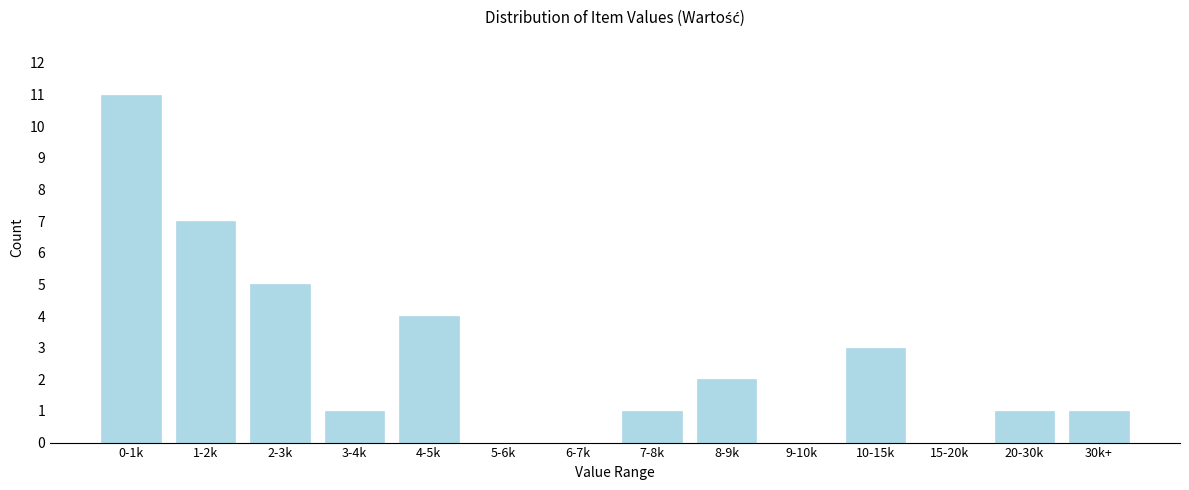

Reading left to right, list all the values displayed in this chart.

0-1k=11	1-2k=7	2-3k=5	3-4k=1	4-5k=4	5-6k=0	6-7k=0	7-8k=1	8-9k=2	9-10k=0	10-15k=3	15-20k=0	20-30k=1	30k+=1